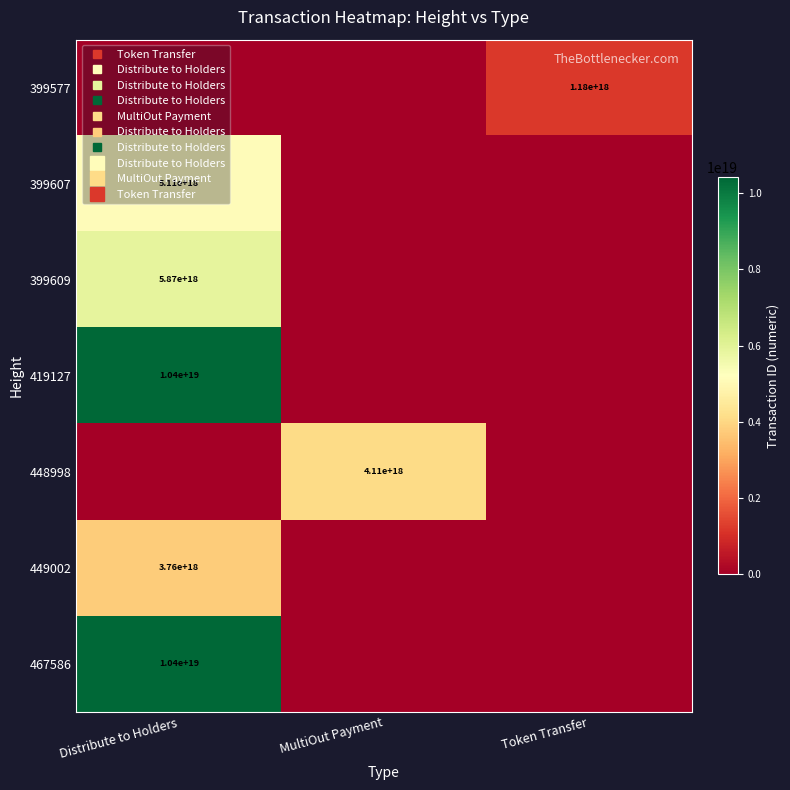

Is it true that 399607 equals 0 at MultiOut Payment?

True